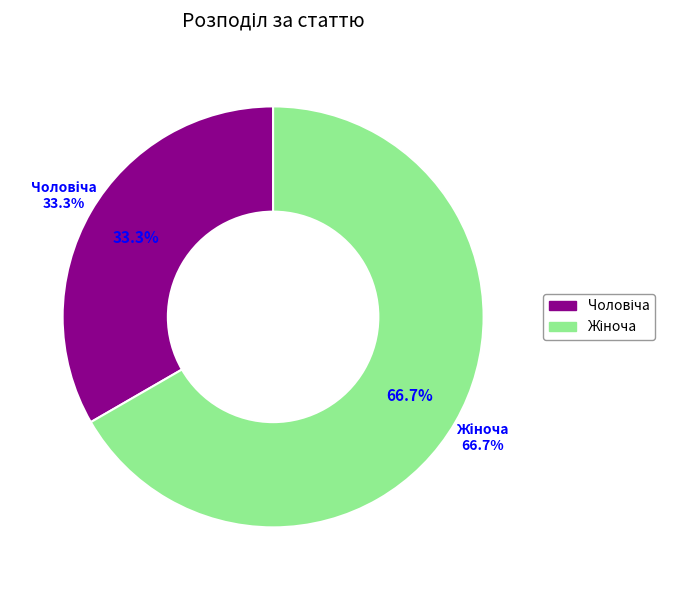

Which has a higher value, Чоловіча or Жіноча?

Жіноча